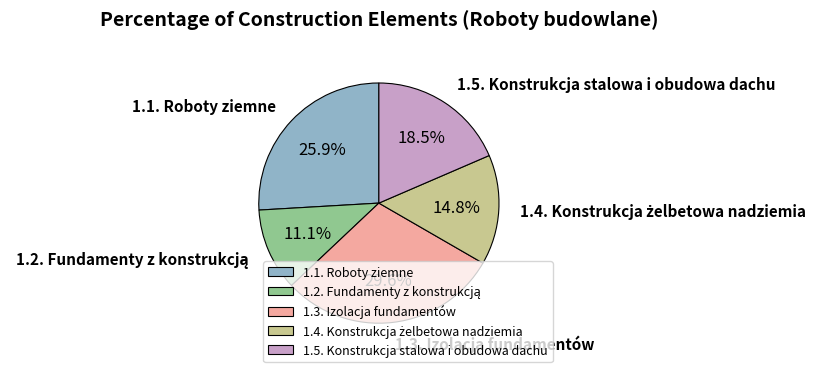

Which category has the biggest portion of the pie?

1.3. Izolacja fundamentów